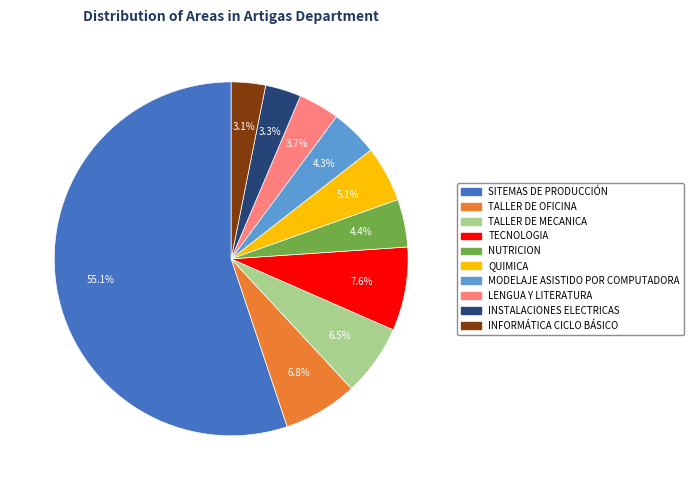

To the nearest percent, what is the difference between the NUTRICION and QUIMICA slice percentages?

1%